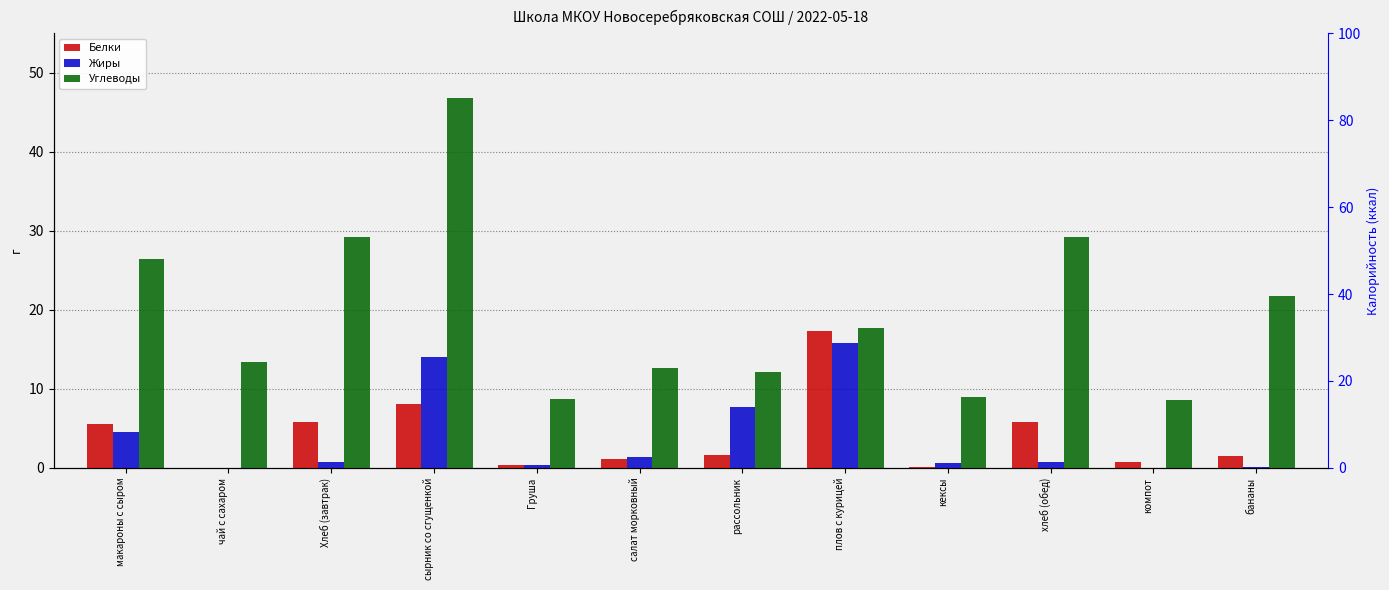

Reading right to left, what are all the values shown in this chart?

Белки: 1.5	0.7	5.8	0.1	17.3	1.7	1.1	0.4	8.1	5.8	0.0	5.5
Жиры: 0.1	0.0	0.7	0.6	15.8	7.7	1.4	0.4	14.1	0.7	0.0	4.5
Углеводы: 21.8	8.6	29.2	9.0	17.7	12.2	12.6	8.7	46.9	29.2	13.4	26.4